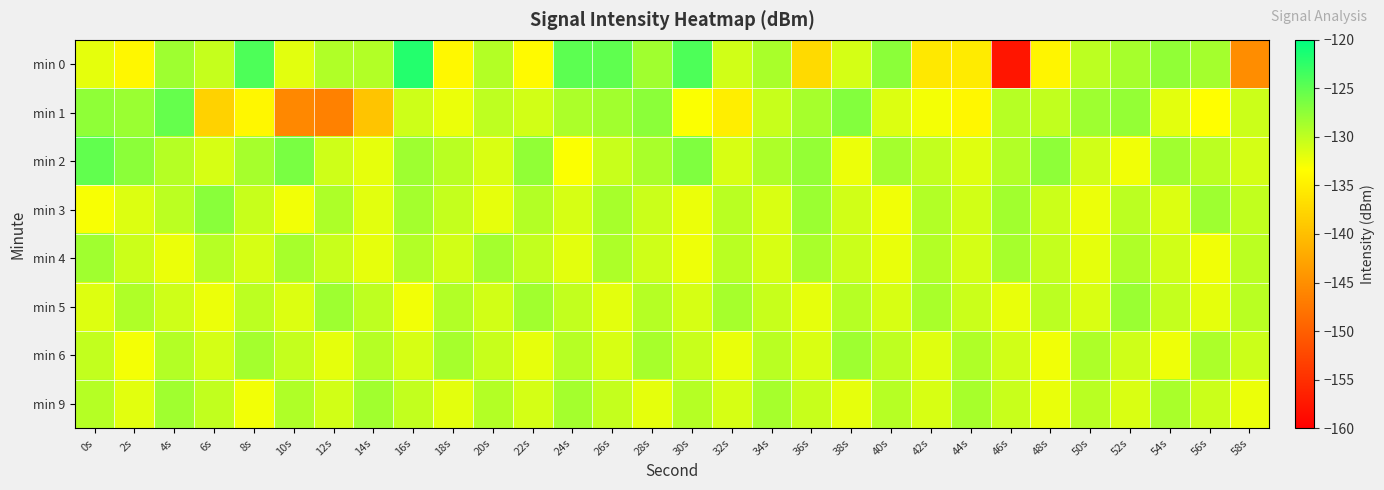

How many series are shown in this chart?

8